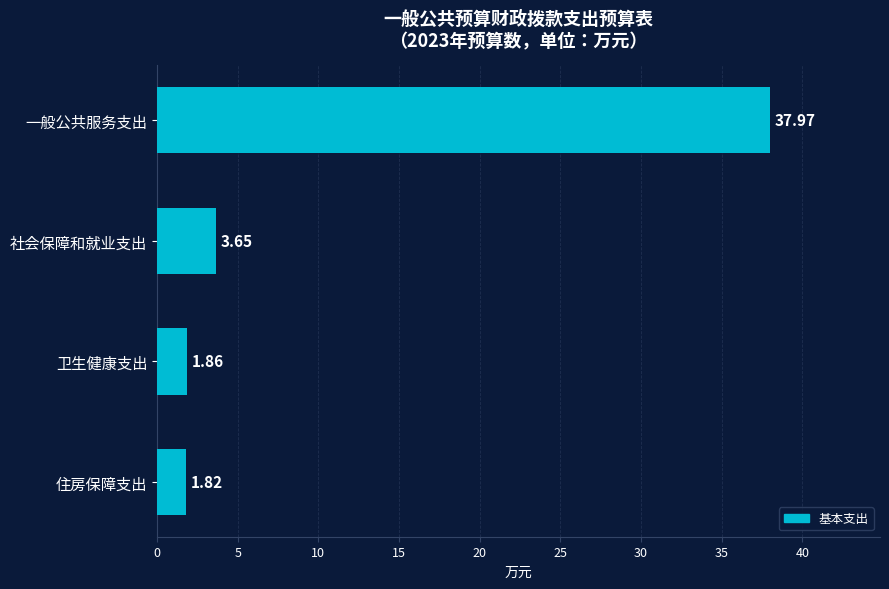

Does the chart contain stacked bars?

No